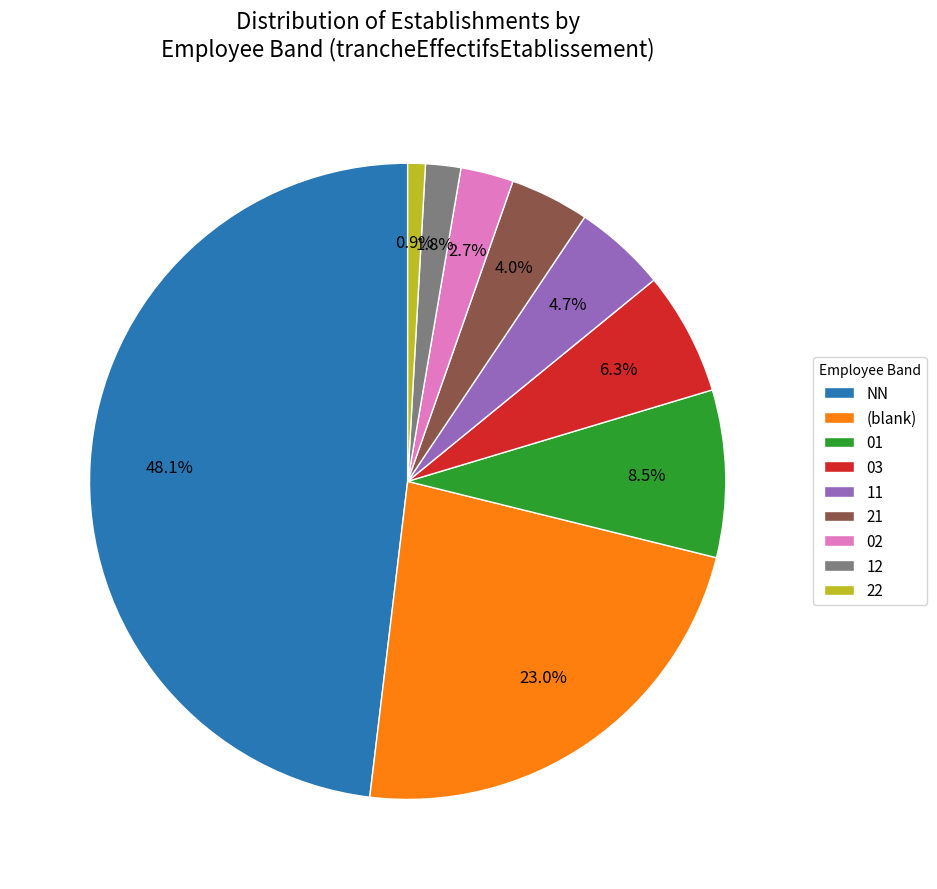

What portion of the pie excludes NN?

51.9%